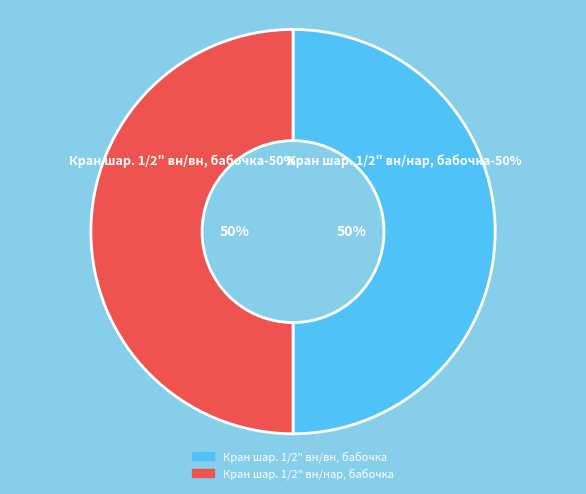

What percentage is the Кран шар. 1/2" вн/нар, бабочка slice, to the nearest percent?

50%